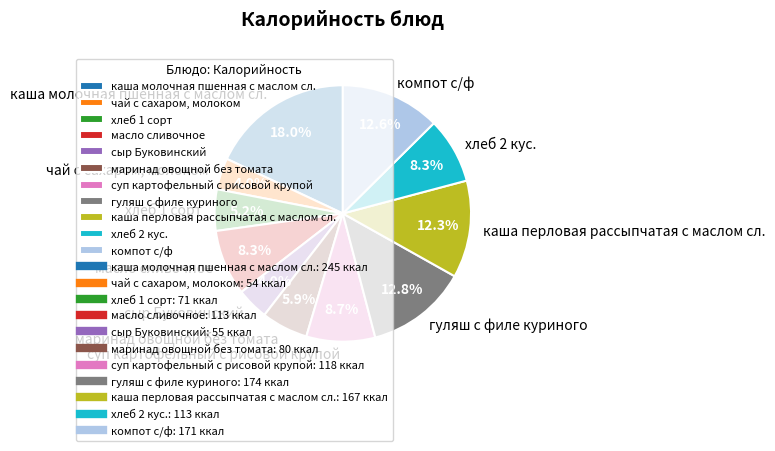

To the nearest percent, what is the difference between the сыр Буковинский and каша перловая рассыпчатая с маслом сл. slice percentages?

8%